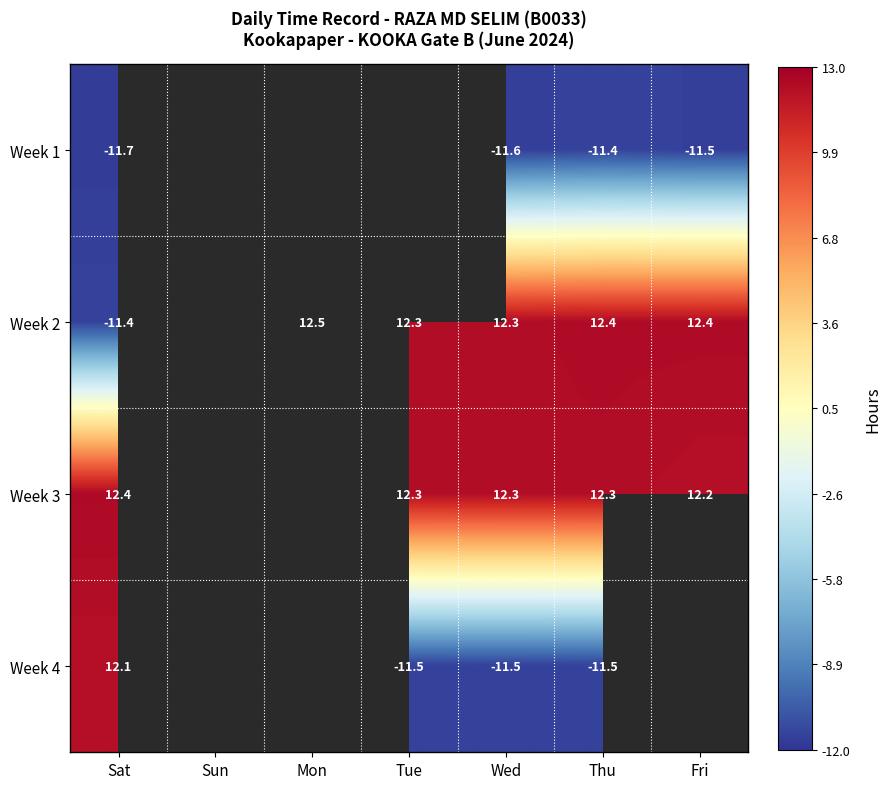

How many positive values does the Week 4 series have?

1